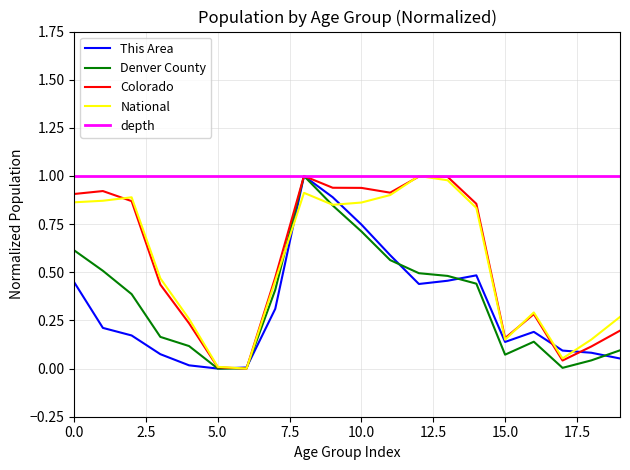

List the series in order of their peak value, lowest first.

This Area, Denver County, Colorado, National